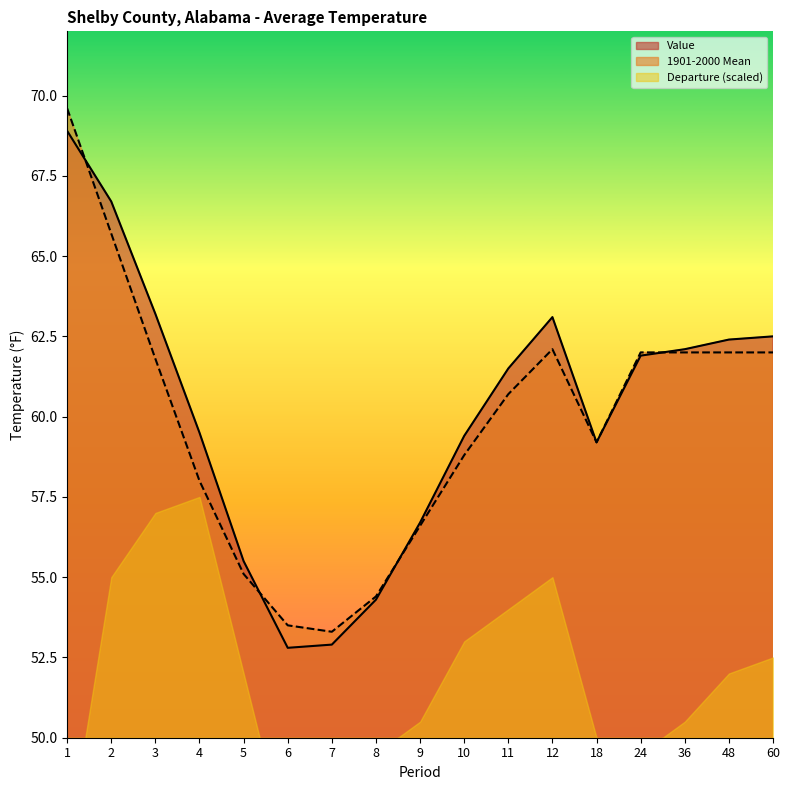

The 1901-2000 Mean series shows 77.2 at 10. True or false?

False